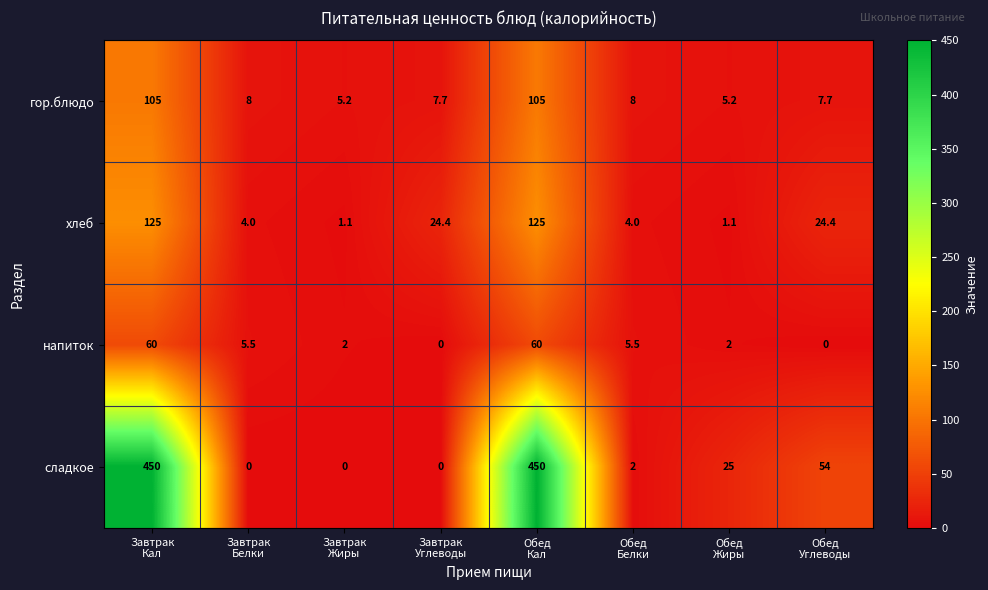

List the series in order of their peak value, highest first.

сладкое, хлеб, гор.блюдо, напиток